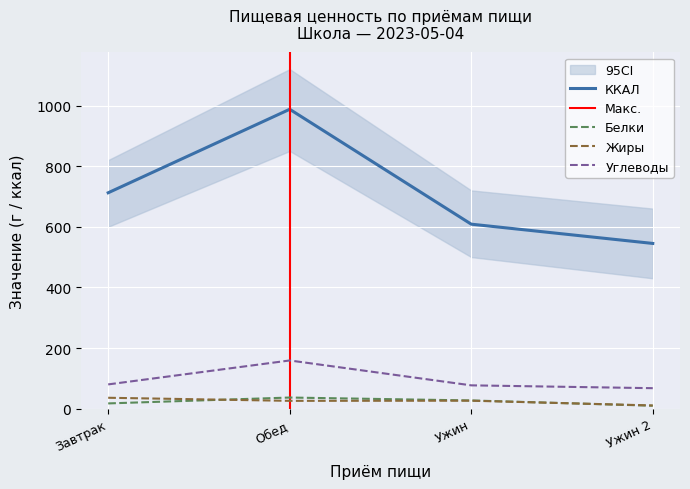

Where is ККАЛ nearest to the value 766?

Завтрак